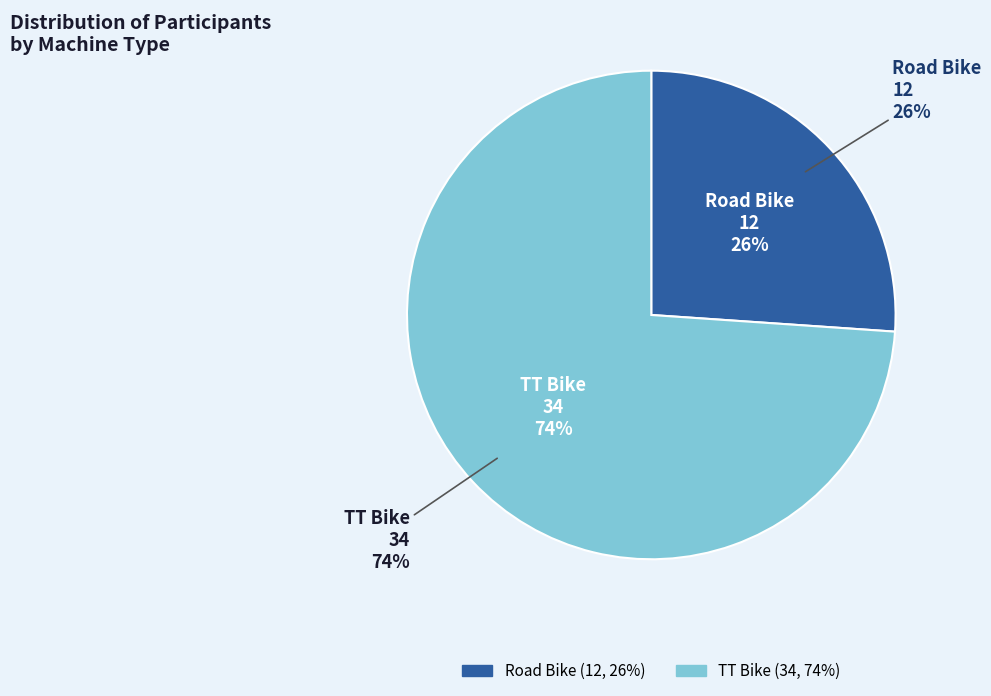

Between Road Bike and TT Bike, which is larger?

TT Bike